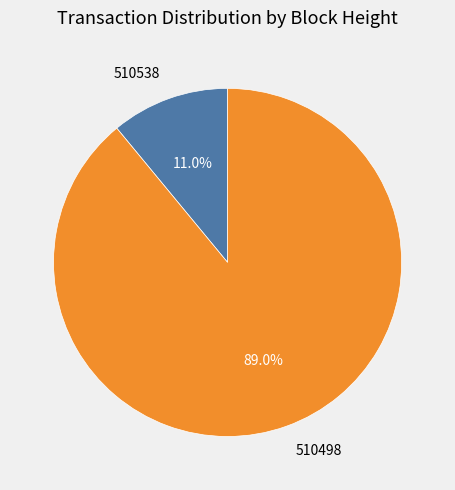

What percentage is NOT represented by 510538?

89.0%